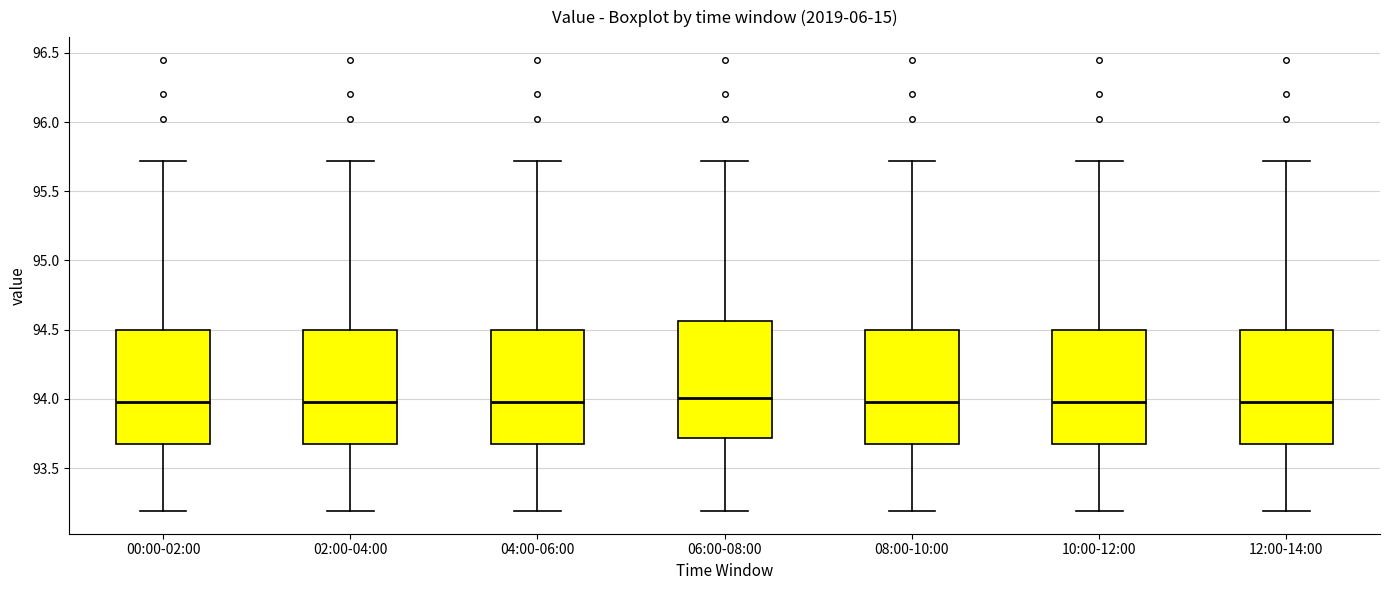

Reading left to right, read every box against the y-axis: the position of its median line, the range the box covers, and the ends of its whiskers. The values are not printed on the chart, so give them approximately, as read against the axis.

00:00-02:00: median 94.00, box 93.70 to 94.50, whiskers 93.20 to 95.70
02:00-04:00: median 94.00, box 93.70 to 94.50, whiskers 93.20 to 95.70
04:00-06:00: median 94.00, box 93.70 to 94.50, whiskers 93.20 to 95.70
06:00-08:00: median 94.00, box 93.70 to 94.55, whiskers 93.20 to 95.70
08:00-10:00: median 94.00, box 93.70 to 94.50, whiskers 93.20 to 95.70
10:00-12:00: median 94.00, box 93.70 to 94.50, whiskers 93.20 to 95.70
12:00-14:00: median 94.00, box 93.70 to 94.50, whiskers 93.20 to 95.70